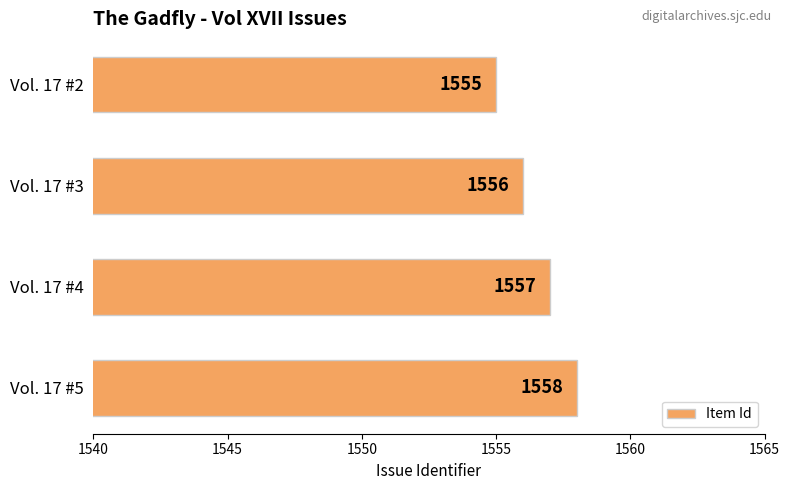

Between Vol. 17 #5 and Vol. 17 #3, which is larger?

Vol. 17 #5